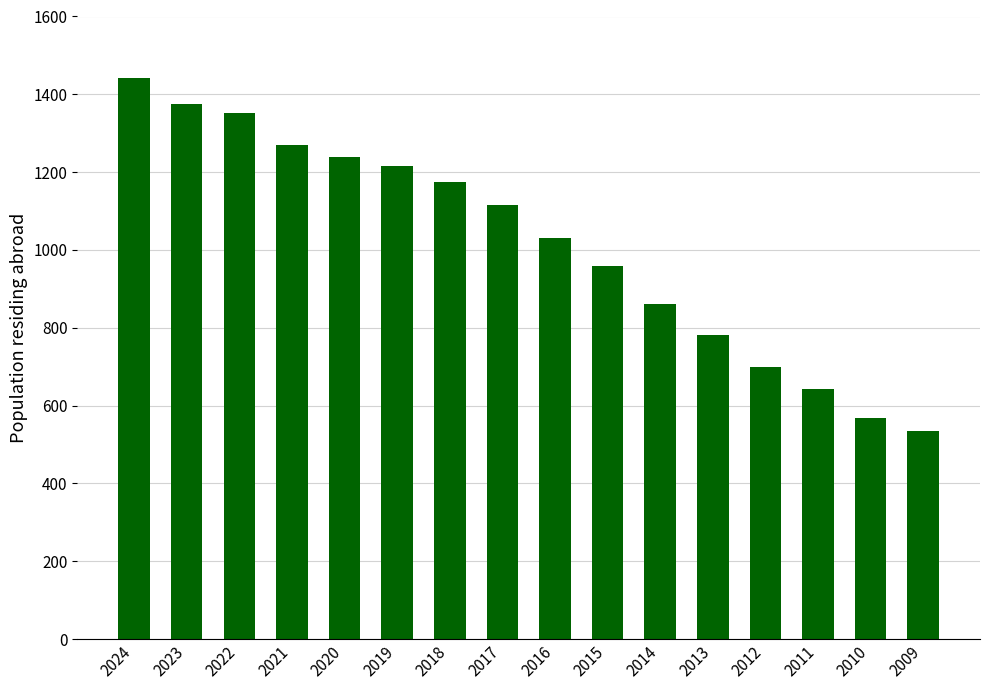

List the labels in order of value, largest first.

2024, 2023, 2022, 2021, 2020, 2019, 2018, 2017, 2016, 2015, 2014, 2013, 2012, 2011, 2010, 2009